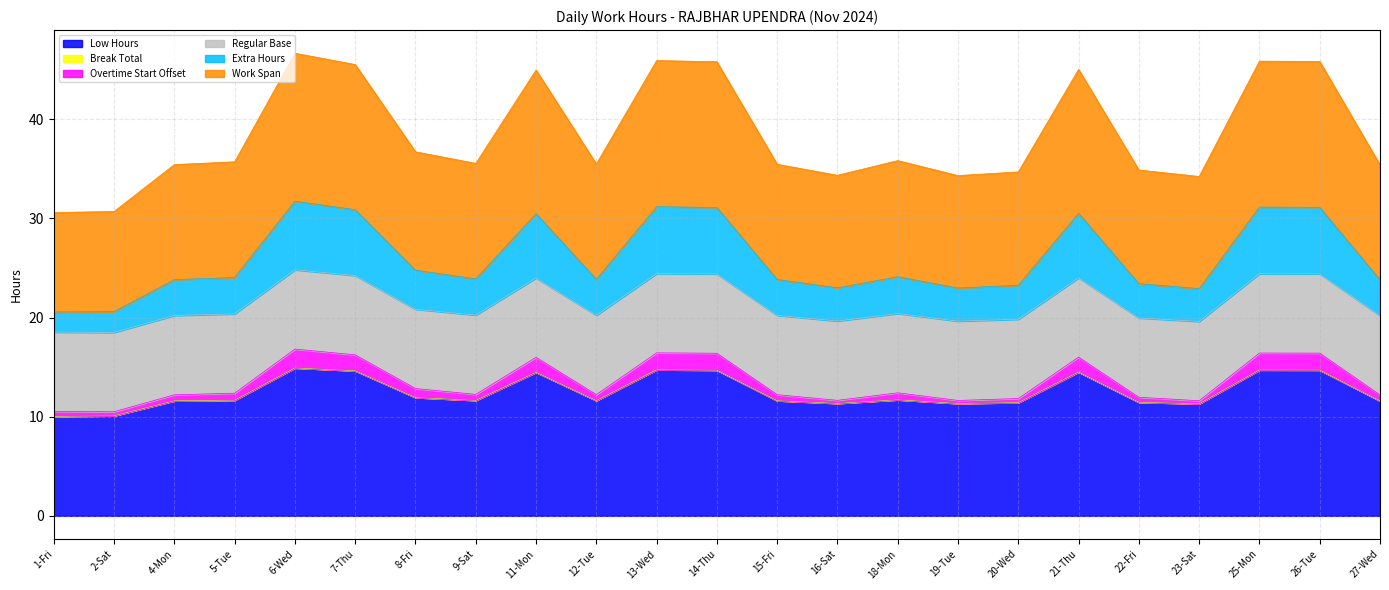

What is the value of the Low Hours point at the 2nd from the left?

10.1